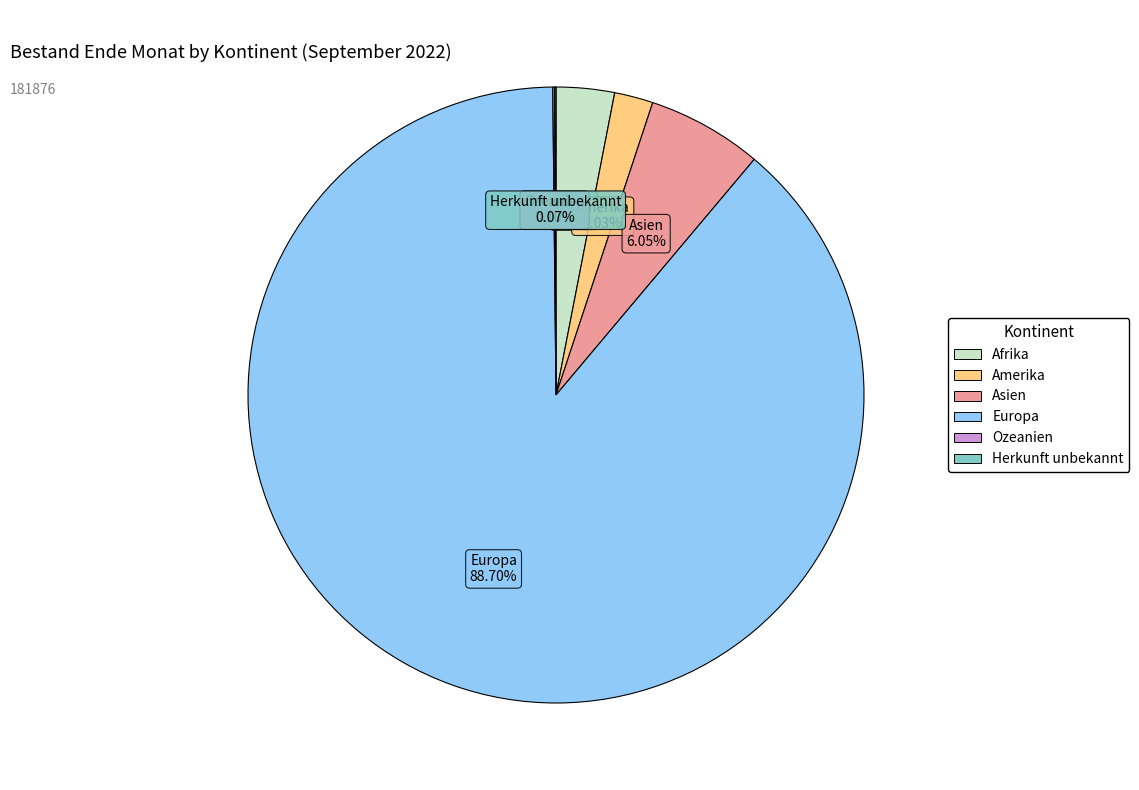

True or false: Afrika accounts for 10% of the total.

False